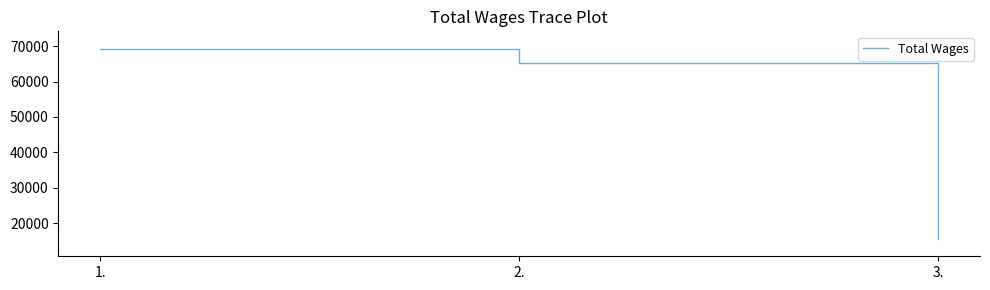

True or false: the data shows 122862 at 1..

False